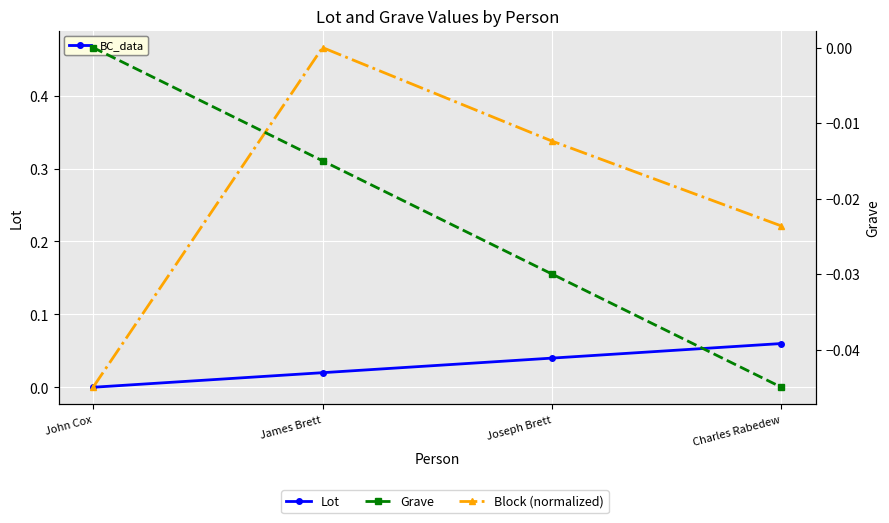

Is it true that Grave equals -0.0 at Charles Rabedew?

True